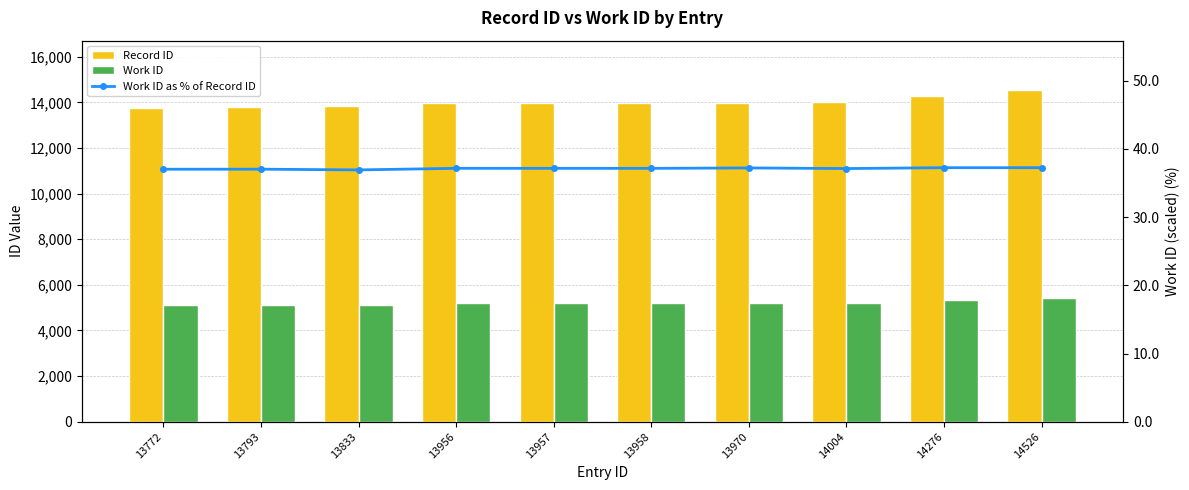

Does the chart contain any negative values?

No